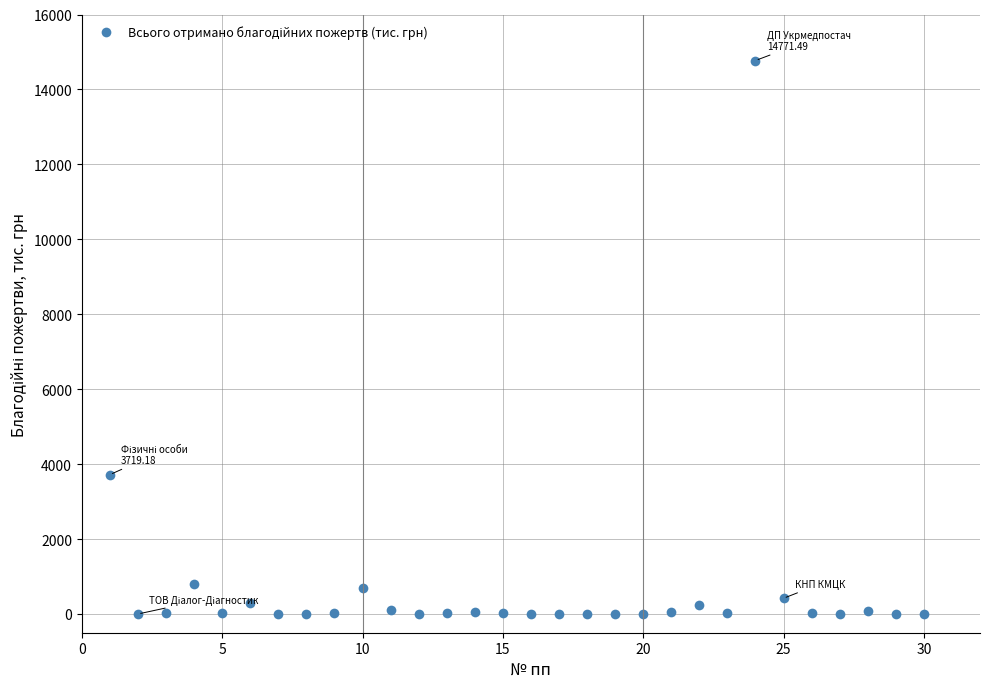

What is the average value?

712.9